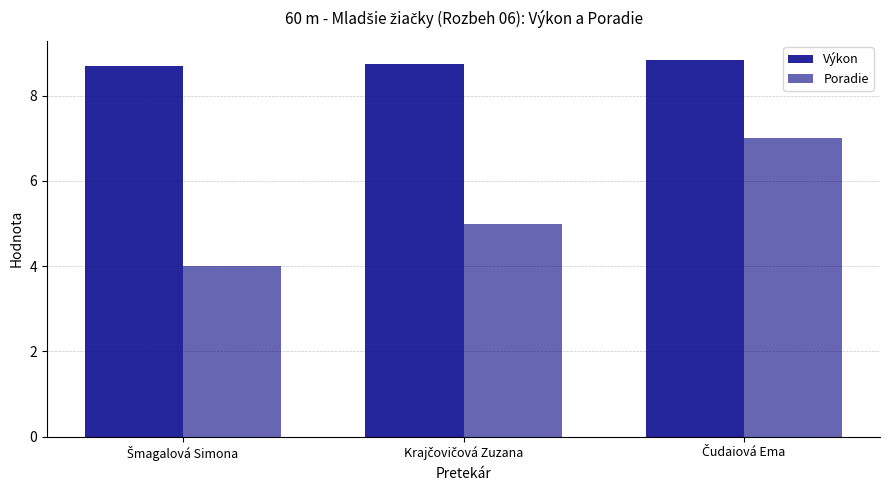

How many distinct data groups are displayed?

2